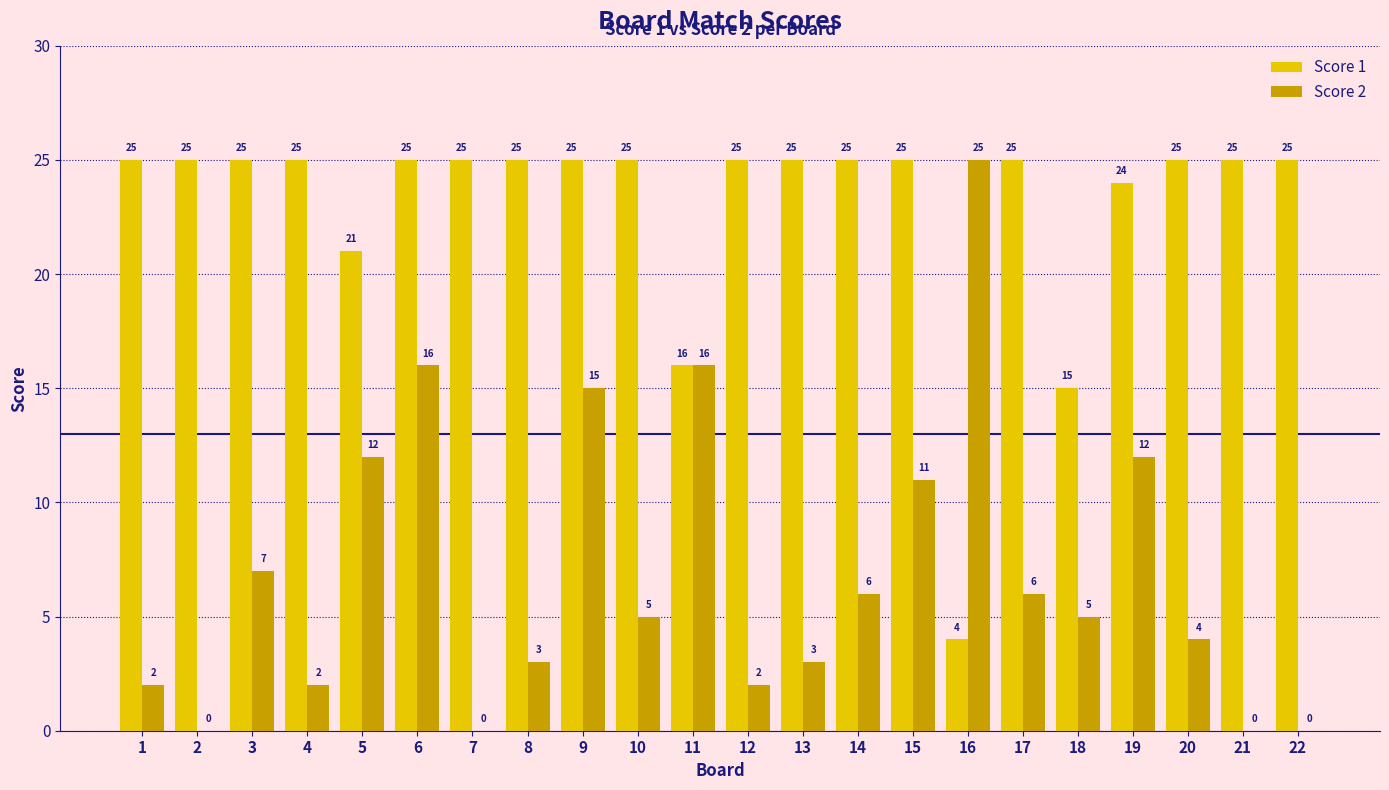

True or false: Score 1 has a value of 36 at 1.

False